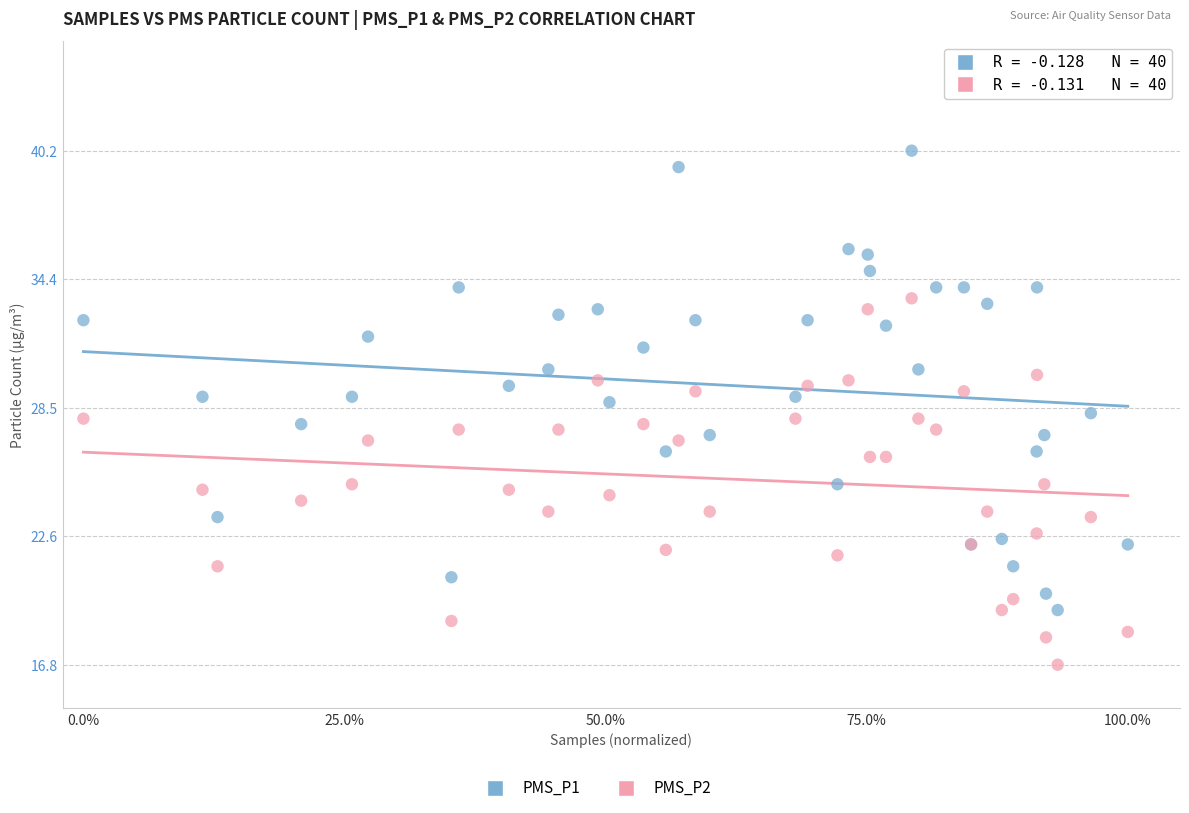

Which series contains the highest Y value?

PMS_P1